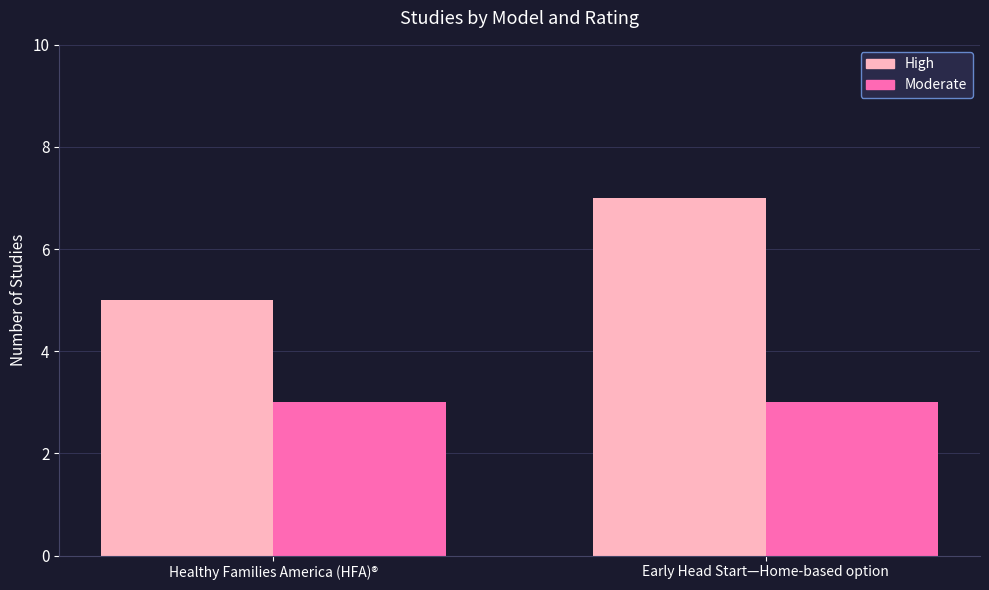

The Moderate series shows 5 at Healthy Families America (HFA)®. True or false?

False